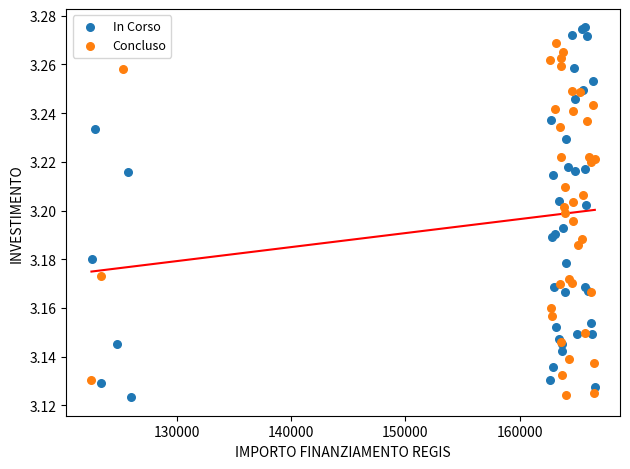

Which series has the widest spread of Y values?

In Corso